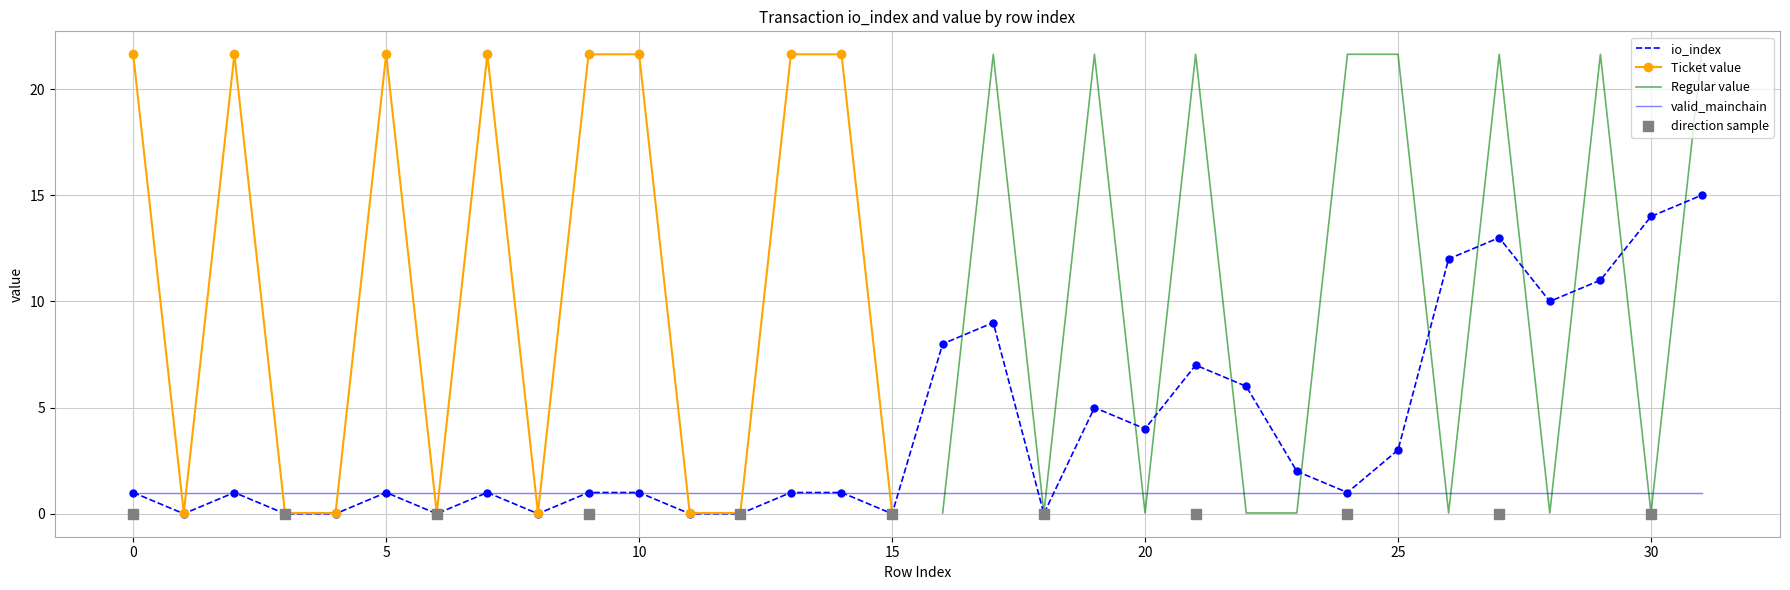

What is the maximum value for io_index?

15